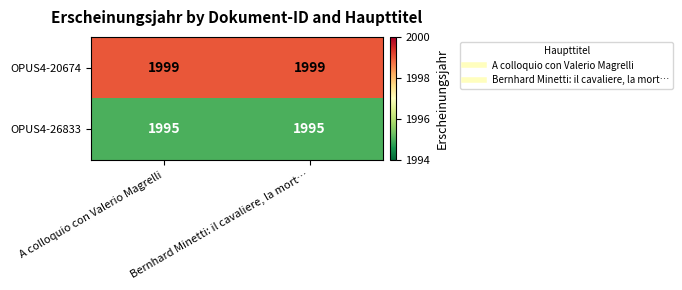

True or false: OPUS4-20674 has a value of 1999 at Bernhard Minetti: il cavaliere, la mort….

True